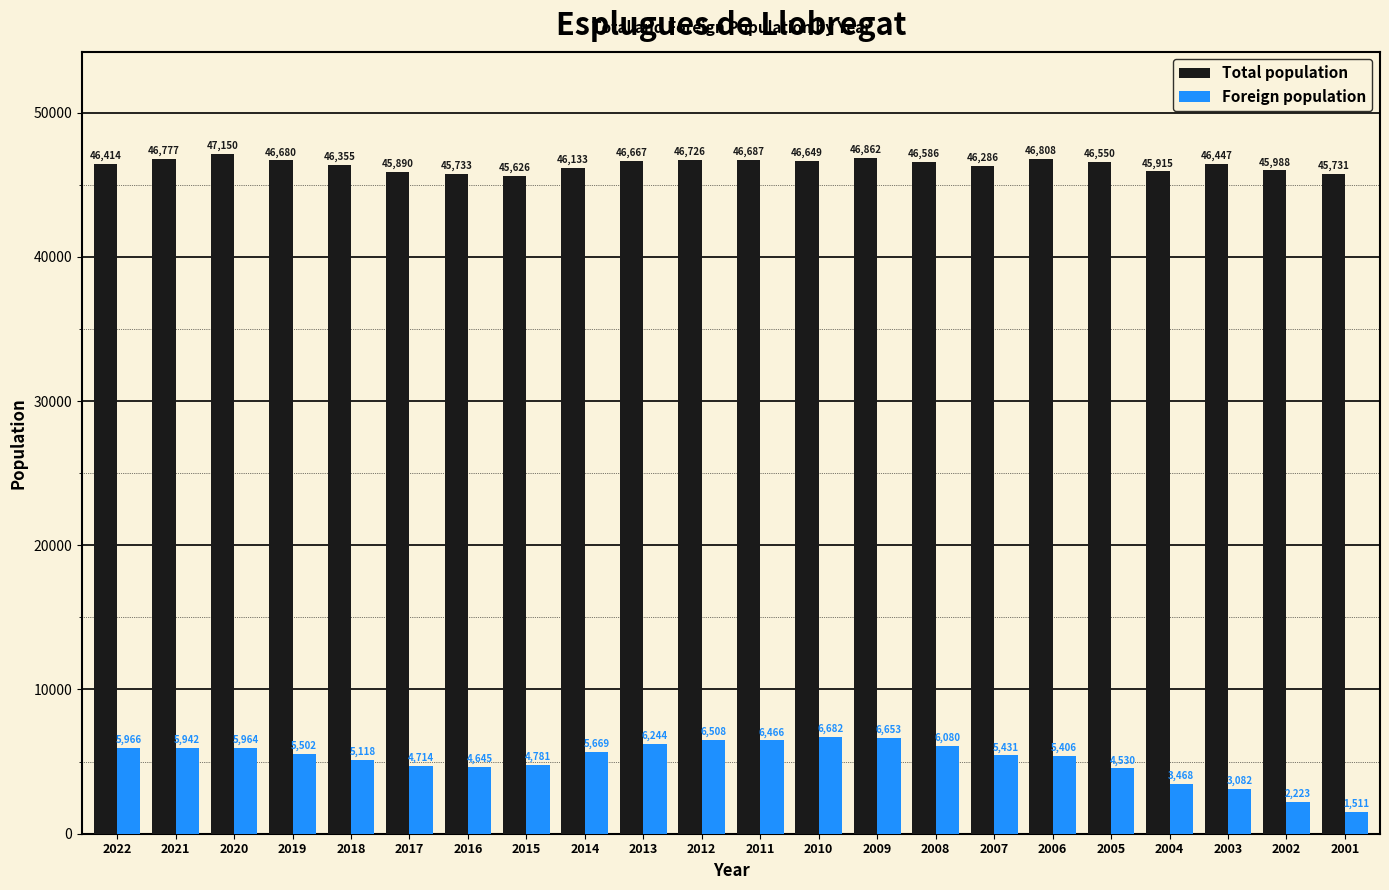

Which category has the lowest value in the Total population series?

2015